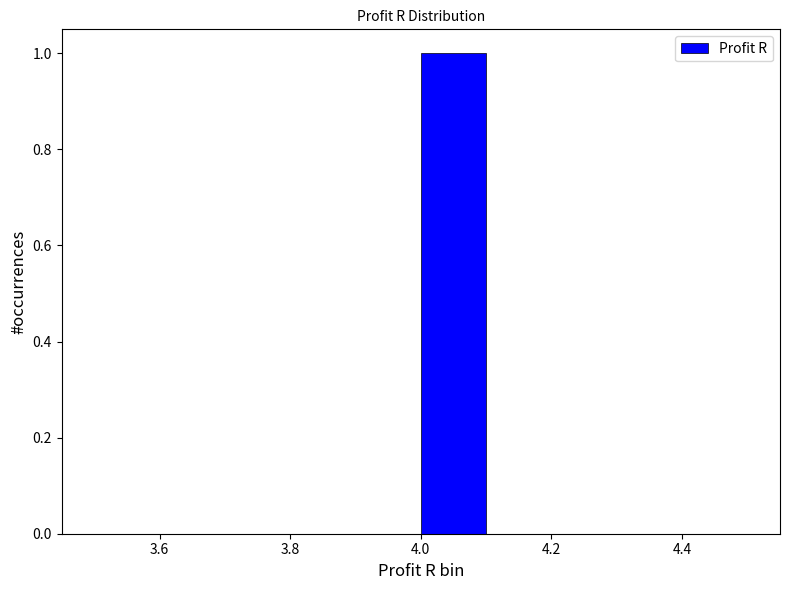

Which range on the x-axis has the tallest bar?

4.0 to 4.1